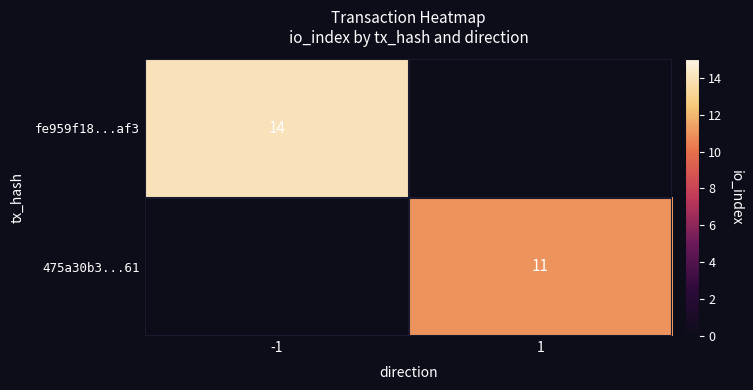

The value of 475a30b3...61 at 1 is 17. True or false?

False